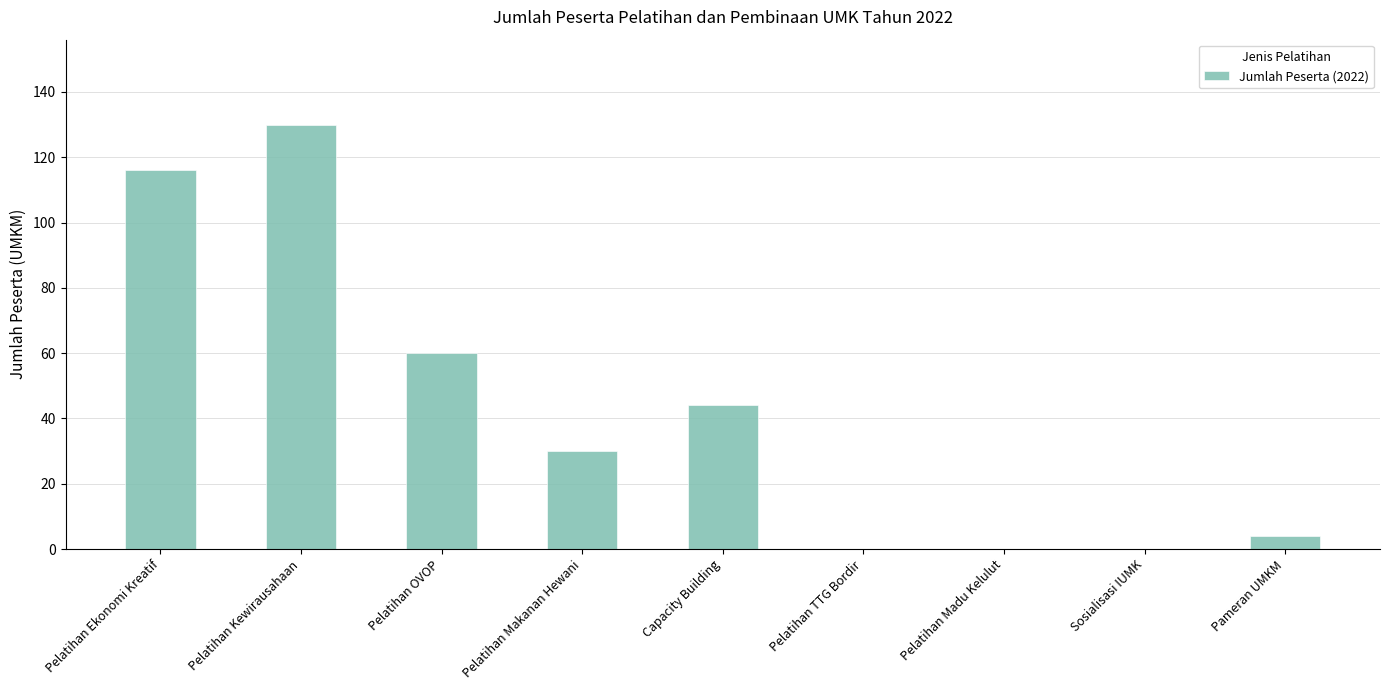

How many distinct data groups are displayed?

1